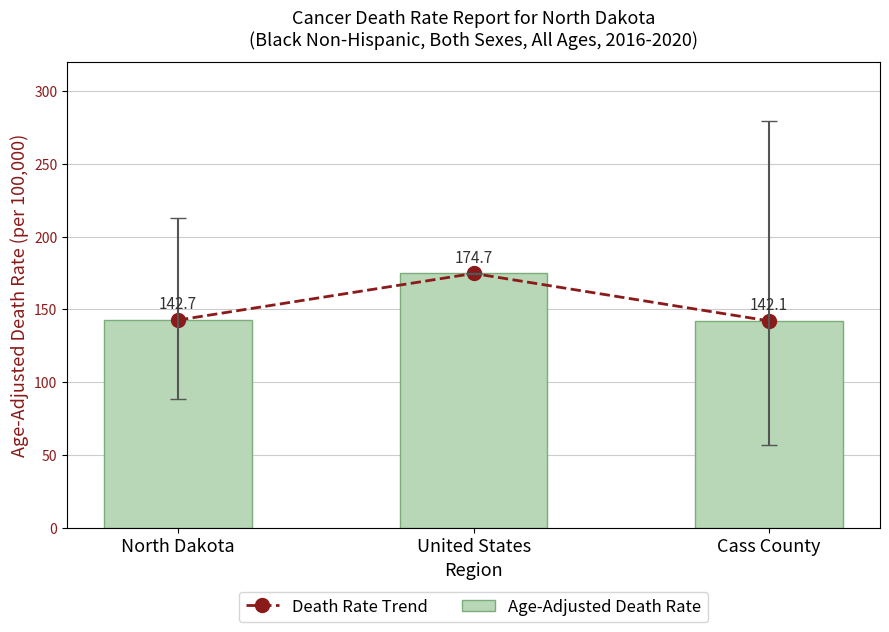

What is the difference between the Death Rate Trend values at North Dakota and Cass County?

0.6